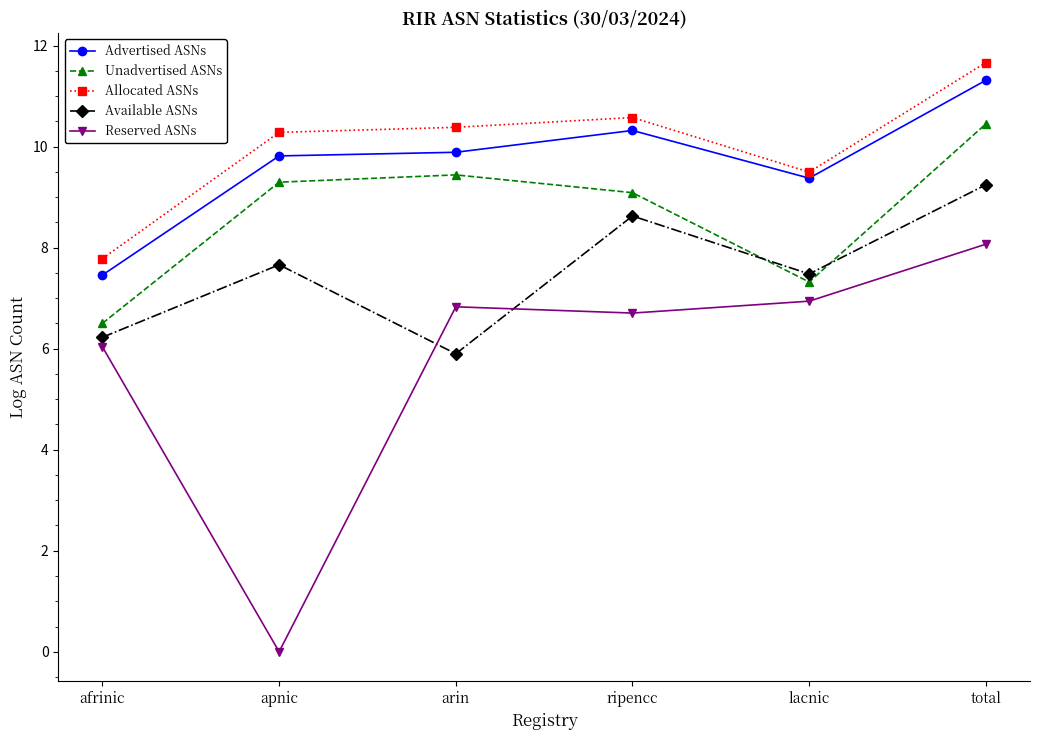

Reading left to right, list all the values displayed in this chart.

Advertised ASNs: afrinic=7.5	apnic=9.8	arin=9.9	ripencc=10.3	lacnic=9.4	total=11.3
Unadvertised ASNs: afrinic=6.5	apnic=9.3	arin=9.4	ripencc=9.1	lacnic=7.3	total=10.4
Allocated ASNs: afrinic=7.8	apnic=10.3	arin=10.4	ripencc=10.6	lacnic=9.5	total=11.7
Available ASNs: afrinic=6.2	apnic=7.7	arin=5.9	ripencc=8.6	lacnic=7.5	total=9.2
Reserved ASNs: afrinic=6.0	apnic=0.0	arin=6.8	ripencc=6.7	lacnic=6.9	total=8.1